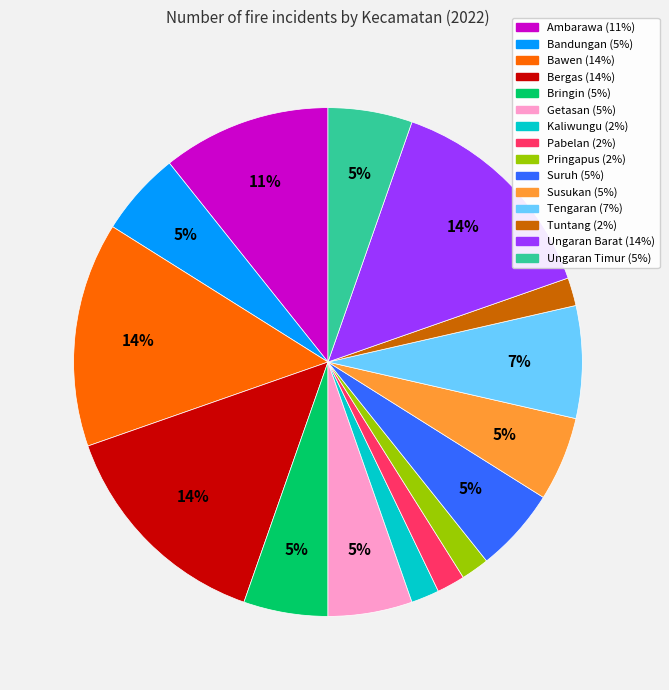

Is there any slice that represents more than half of the pie?

No